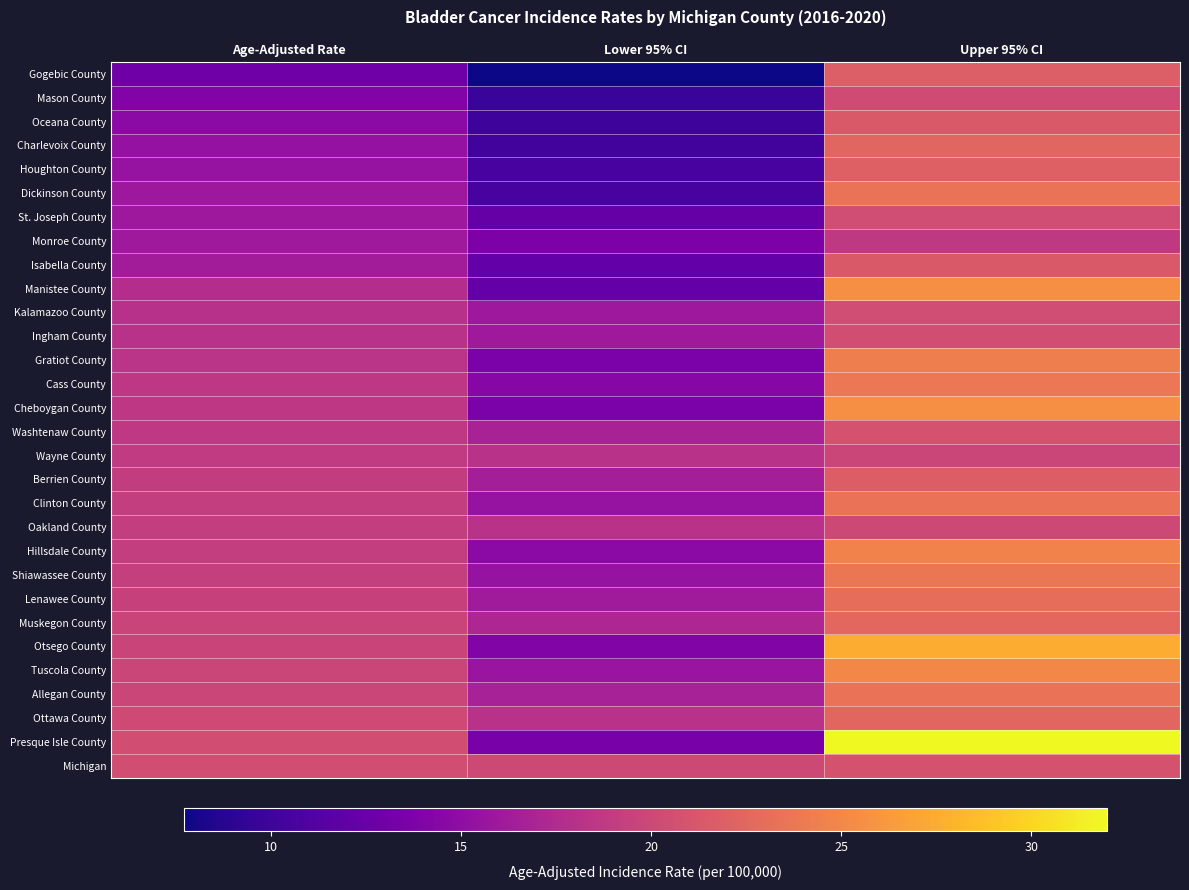

How many data points does each series have?

3